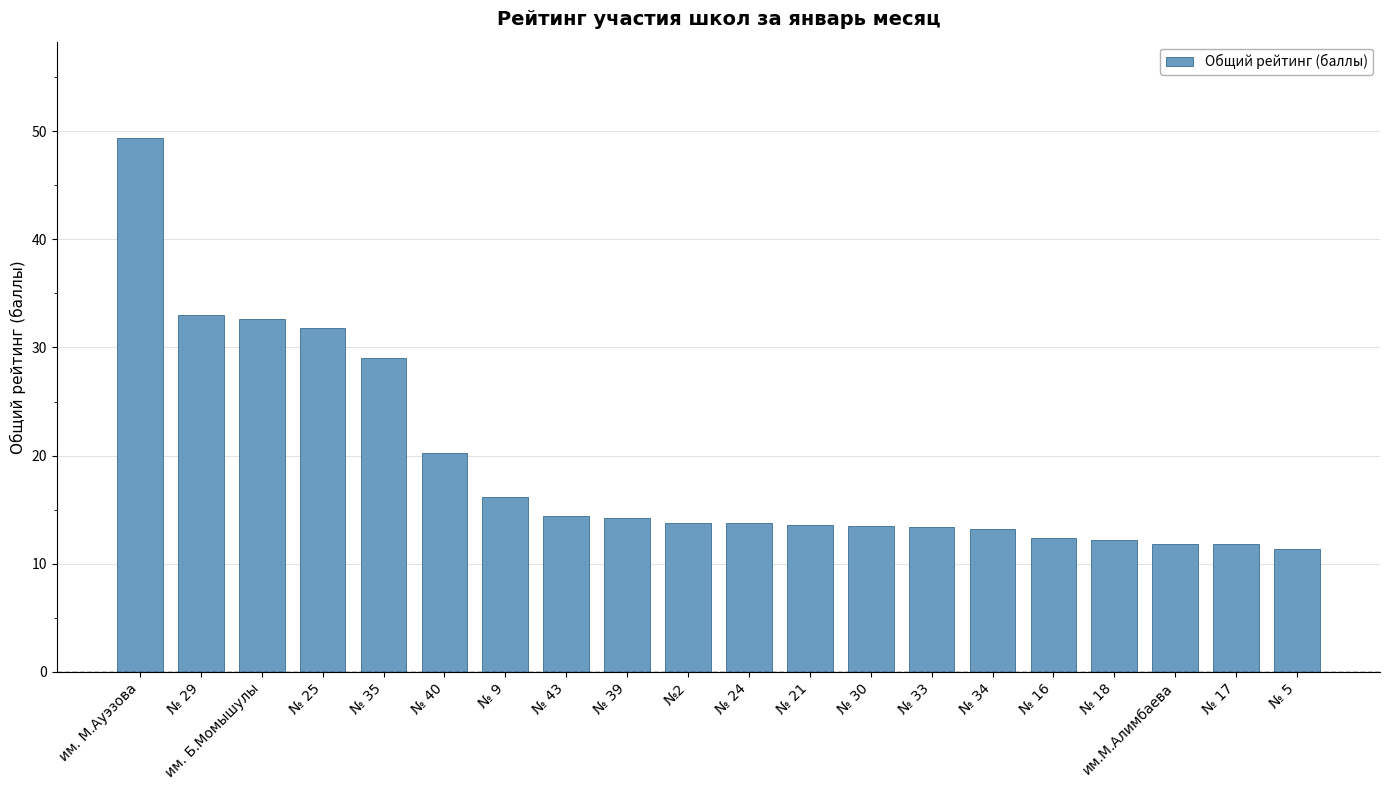

At which label does the data first exceed 13?

им. М.Ауэзова